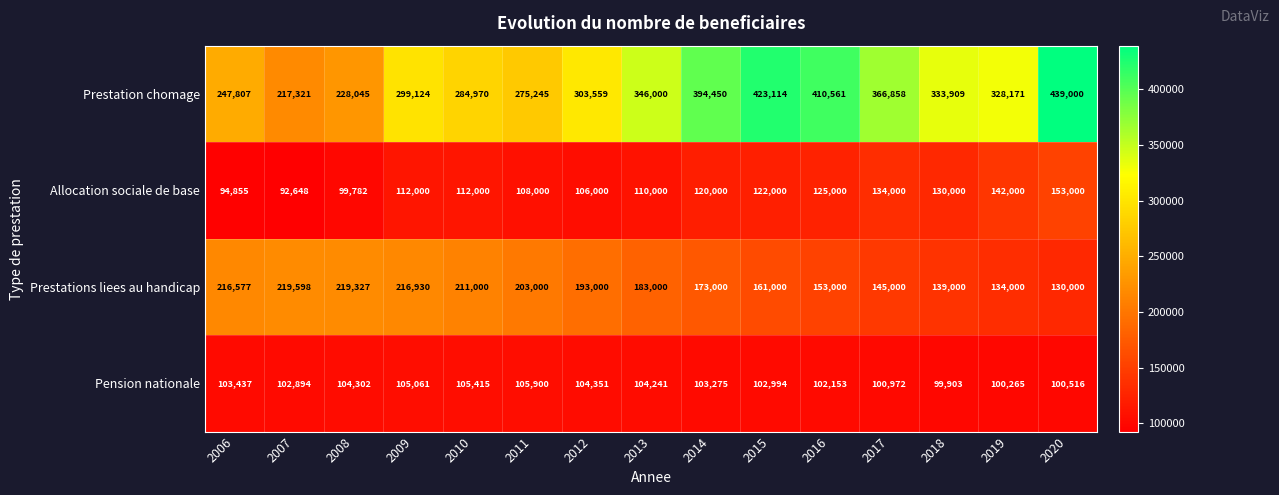

Which series has the largest range (max minus min)?

Prestation chomage